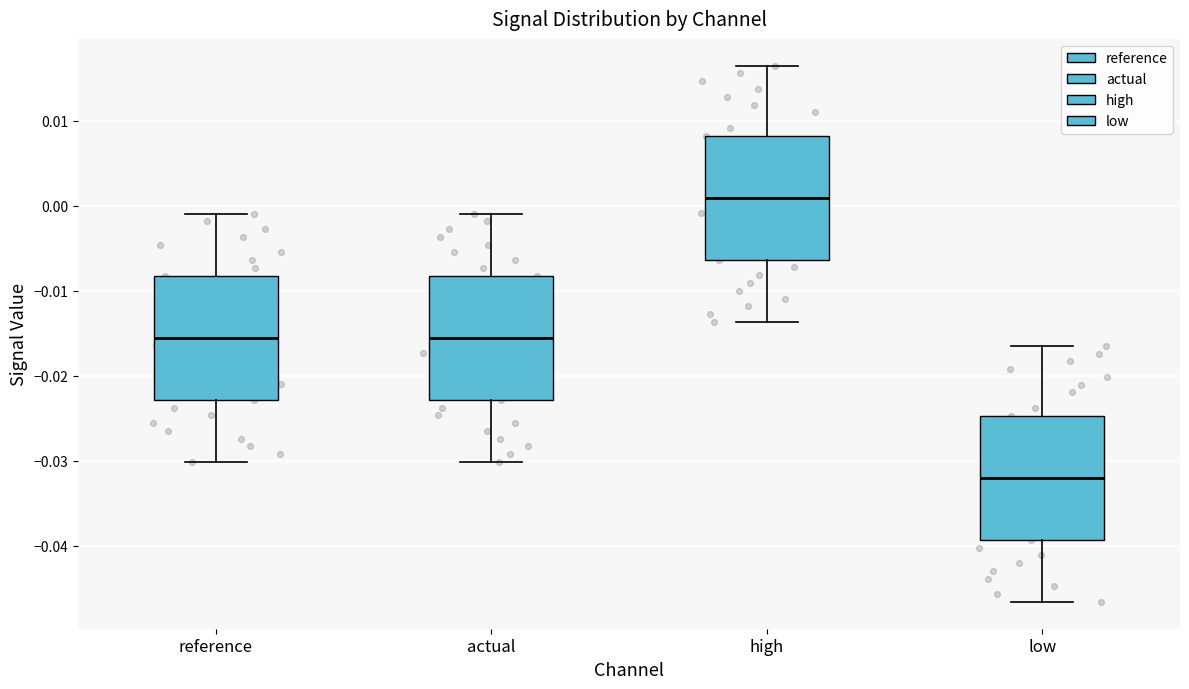

Reading left to right, read every box against the y-axis: the position of its median line, the range the box covers, and the ends of its whiskers. The values are not printed on the chart, so give them approximately, as read against the axis.

reference: median -0.016, box -0.023 to -0.008, whiskers -0.030 to -0.001
actual: median -0.016, box -0.023 to -0.008, whiskers -0.030 to -0.001
high: median 0.001, box -0.006 to 0.008, whiskers -0.014 to 0.016
low: median -0.032, box -0.039 to -0.025, whiskers -0.047 to -0.016